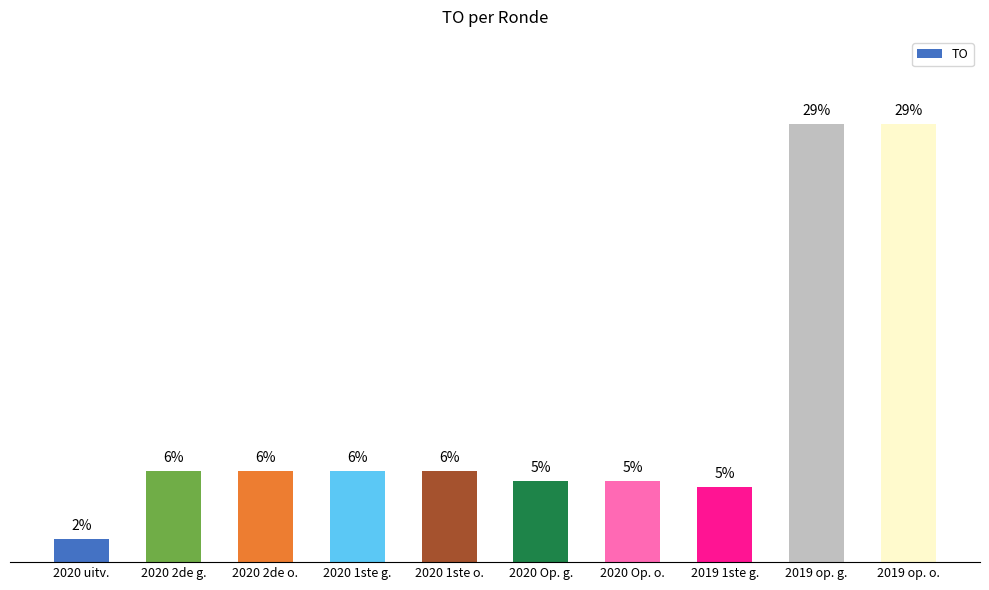

Between 2019 op. g. and 2020 1ste g., which is larger?

2019 op. g.